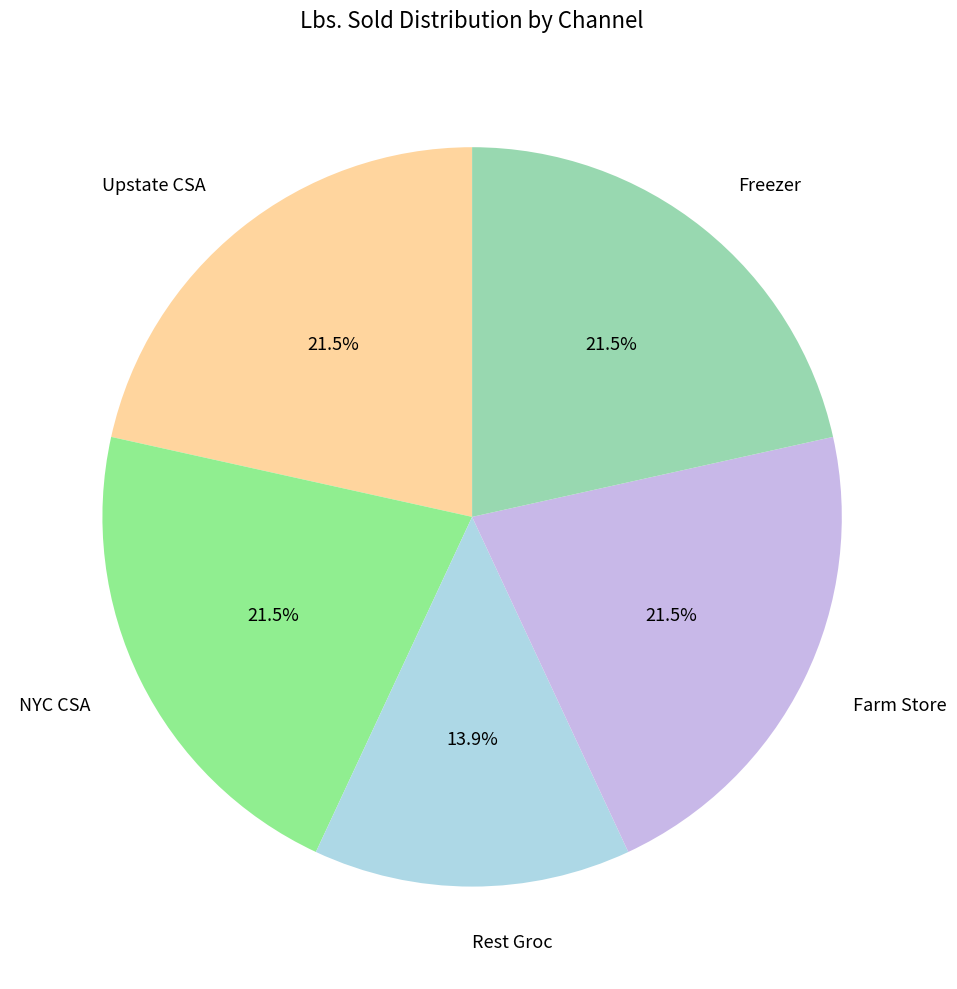

Count the number of slices in the pie.

5